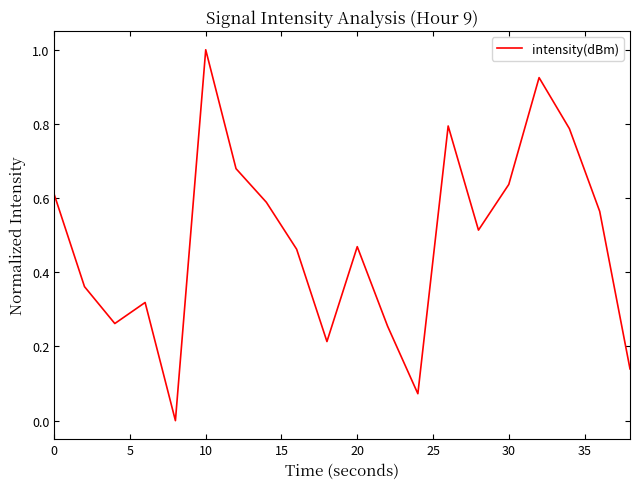

What is the greatest value displayed?

1.0